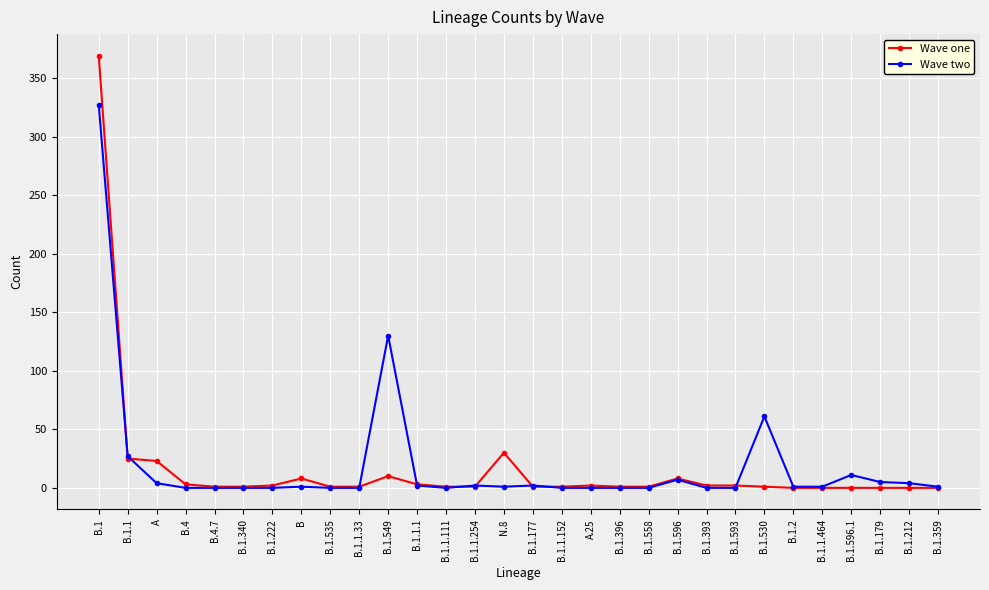

Rank the series by their maximum value, from lowest to highest.

Wave two, Wave one